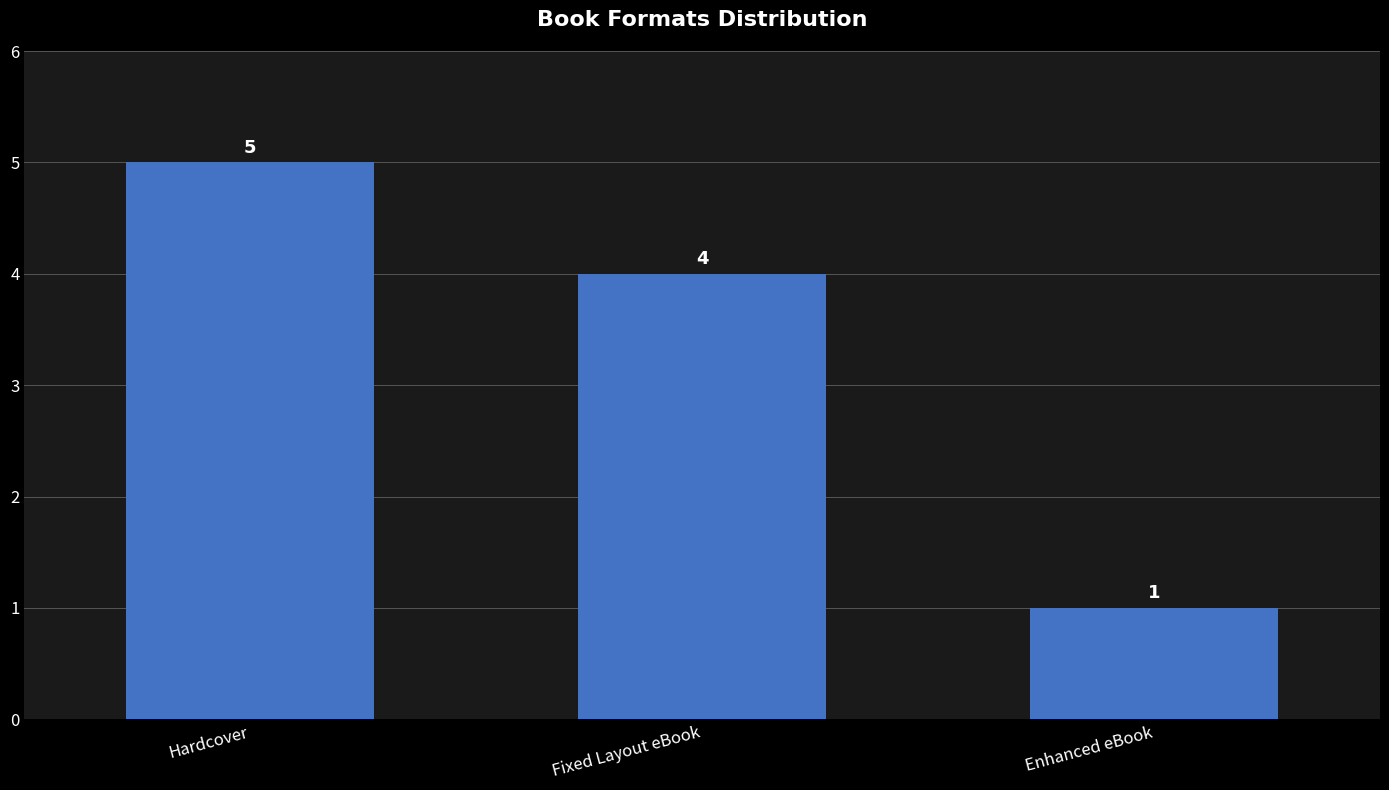

What is the sum of the values at Hardcover and Enhanced eBook?

6